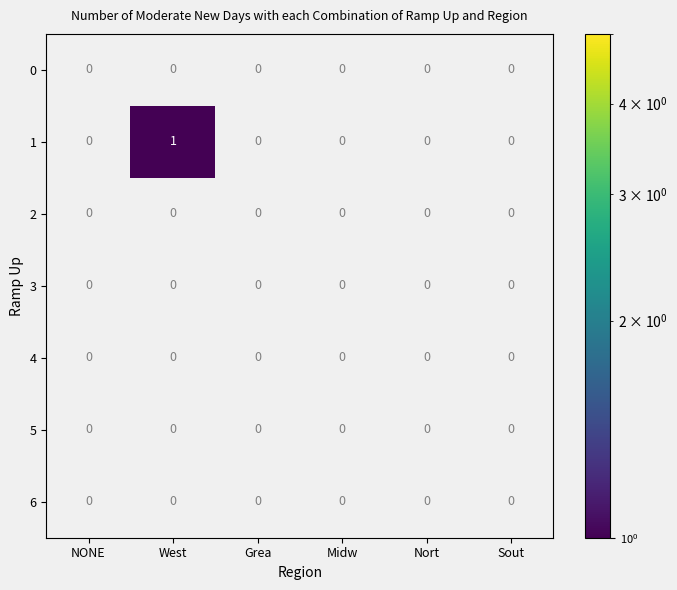

Is it true that 1 equals -1 at Sout?

False